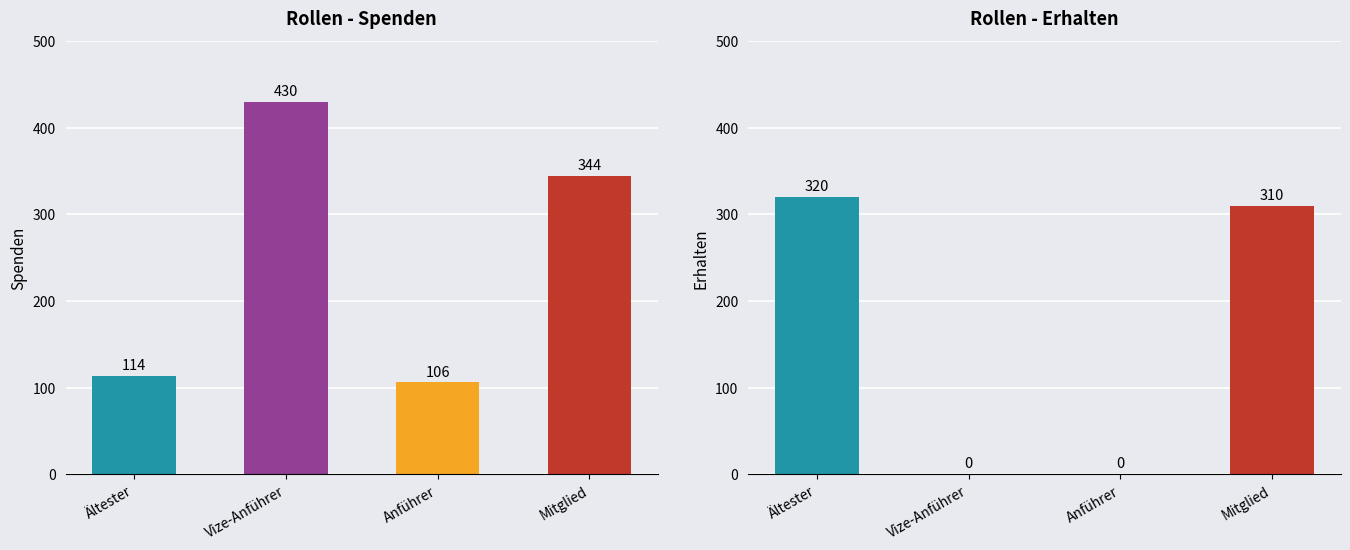

Rank the series by their maximum value, from lowest to highest.

Erhalten, Spenden